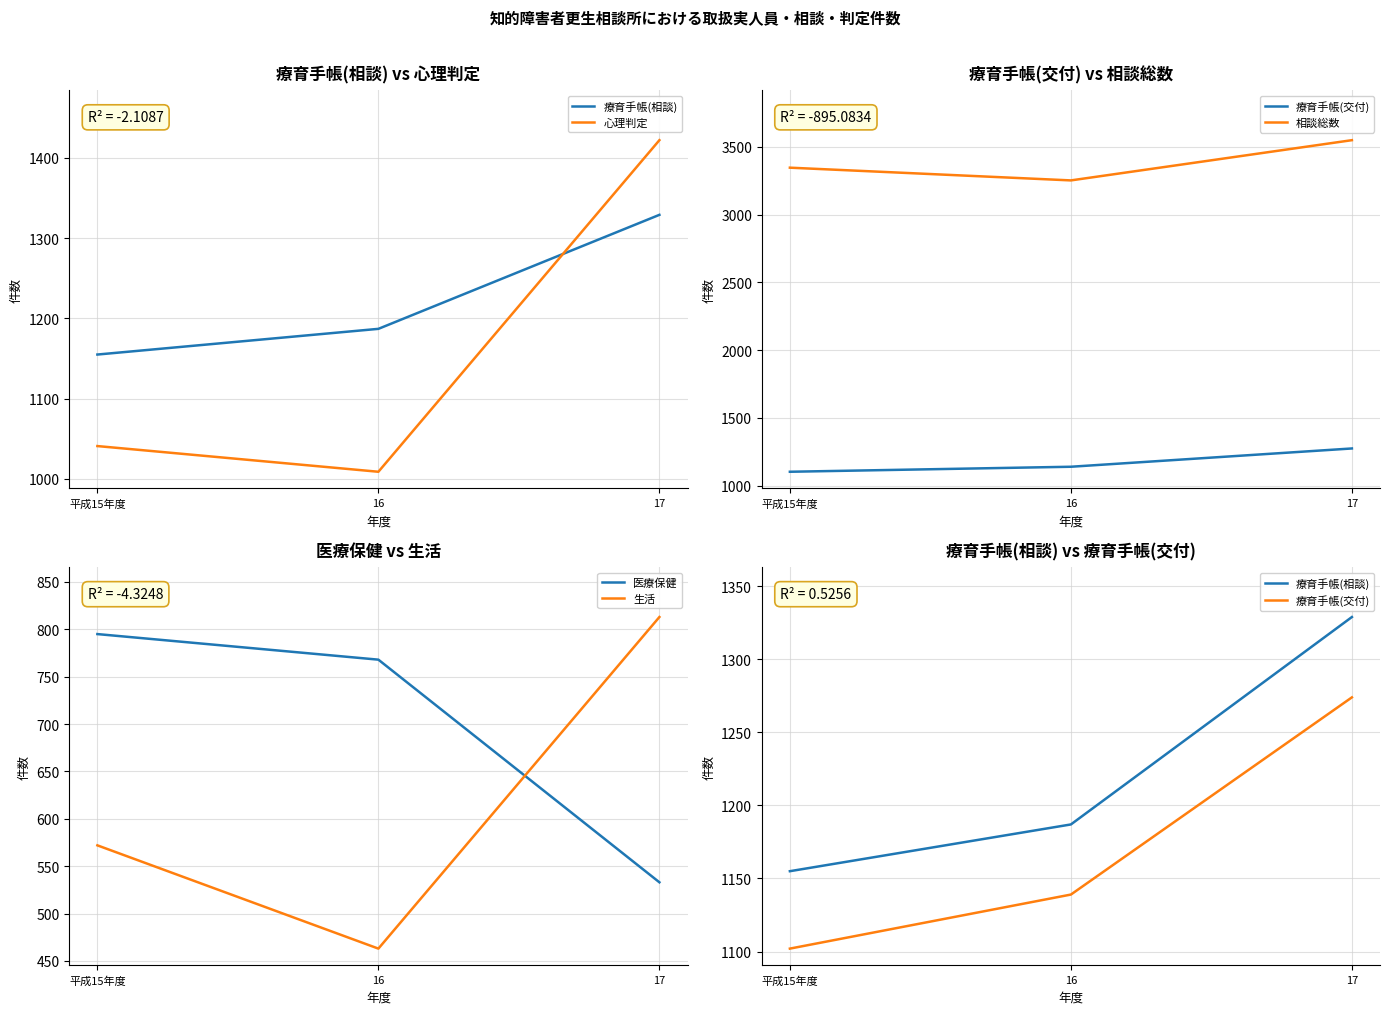

What is the greatest value displayed?

3550